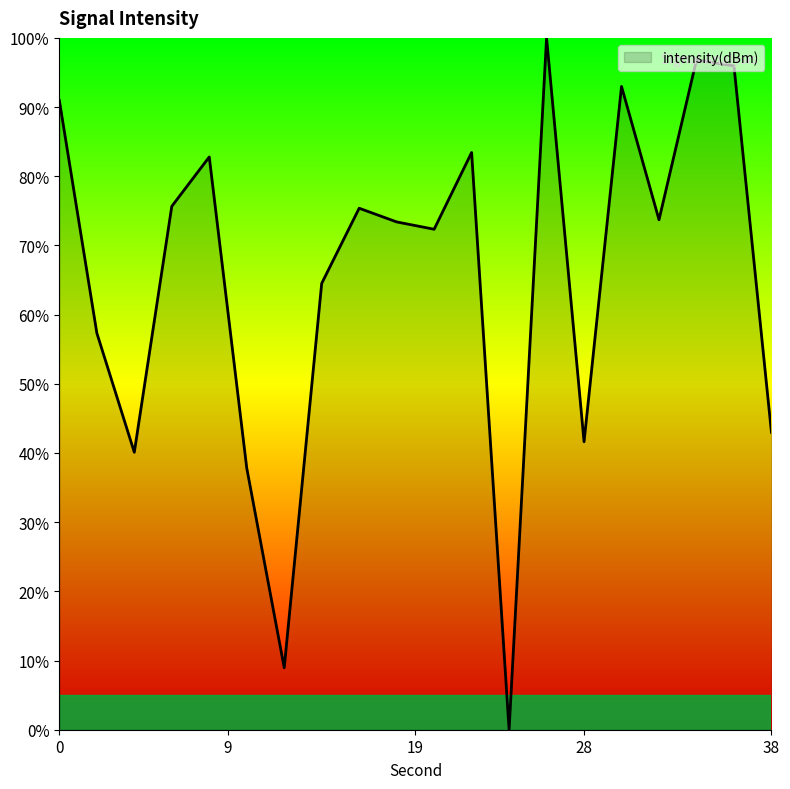

What is the difference between the maximum and minimum values?

100.0